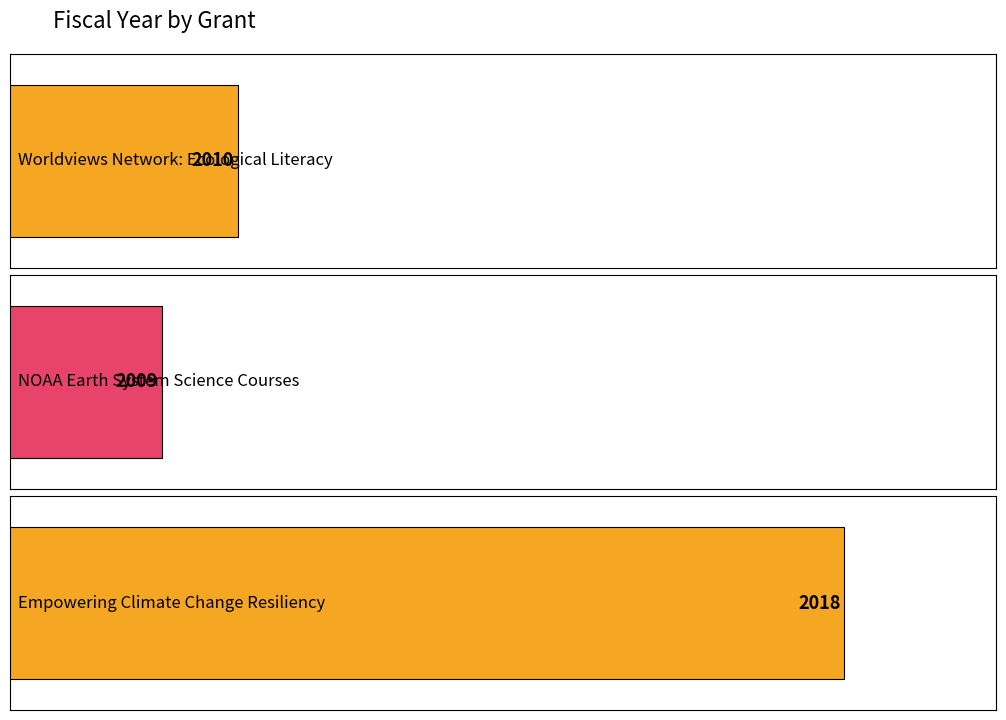

At which label does the data first exceed 2010?

Empowering Climate Change Resiliency